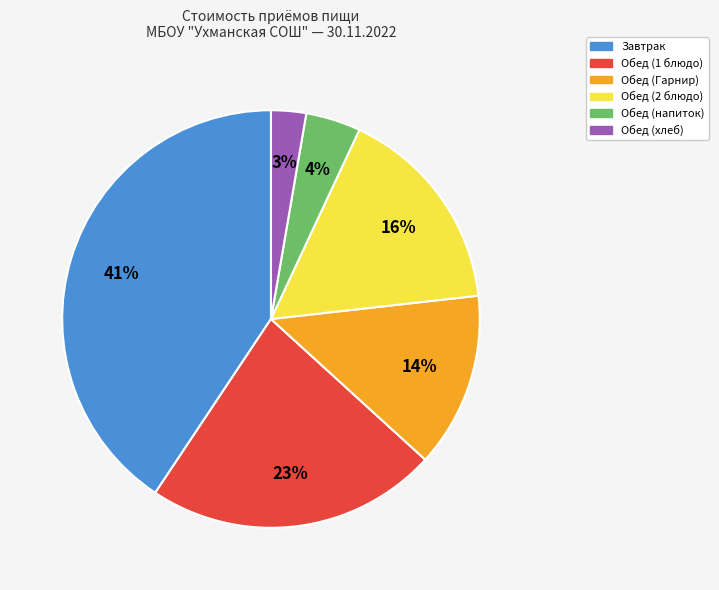

Is there a majority slice in this chart?

No